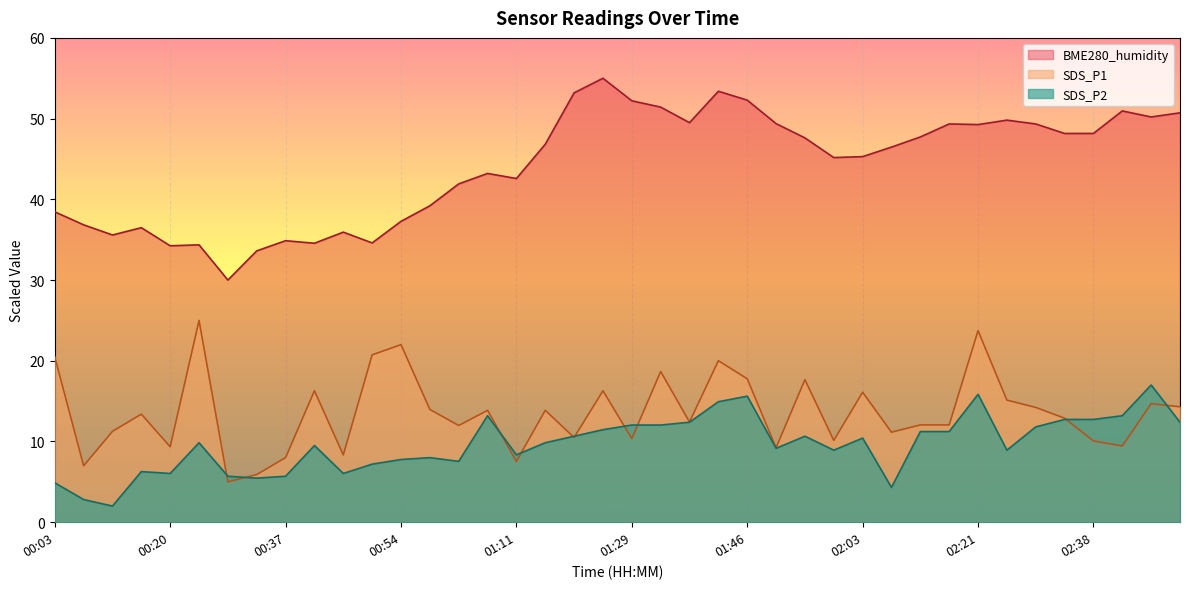

What is the difference between the highest and lowest values at 01:24?

43.5